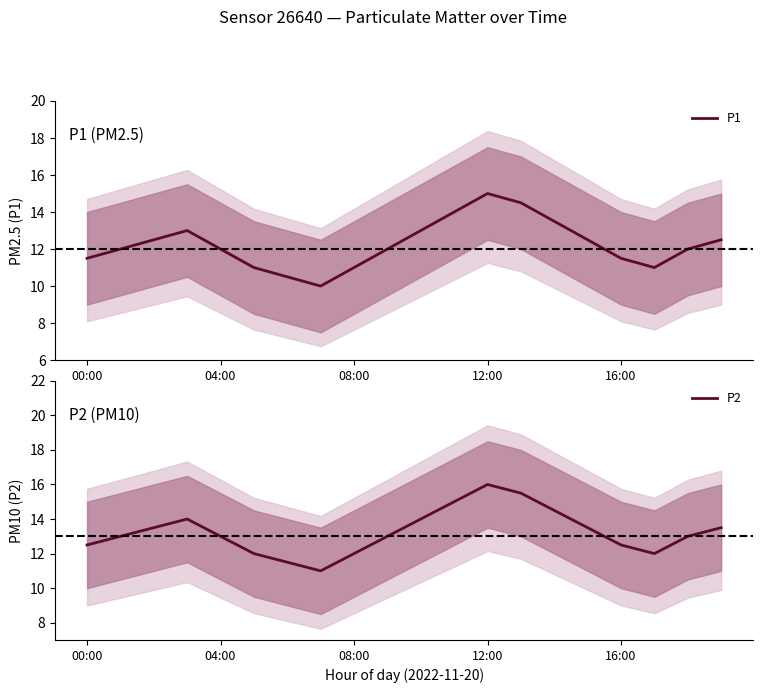

How many interior local valleys does the P2 series have?

2